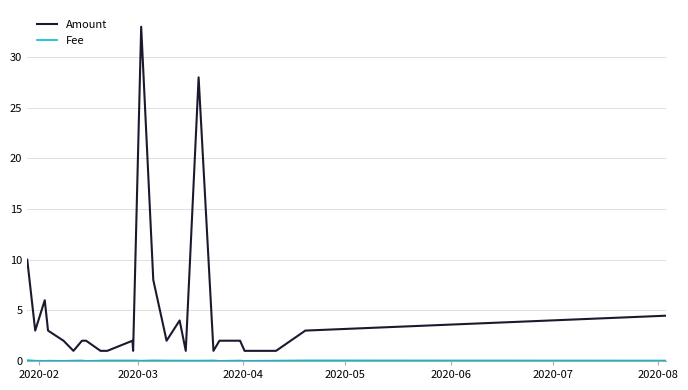

What is the difference between the second highest and second lowest values in the Amount series?

27.0